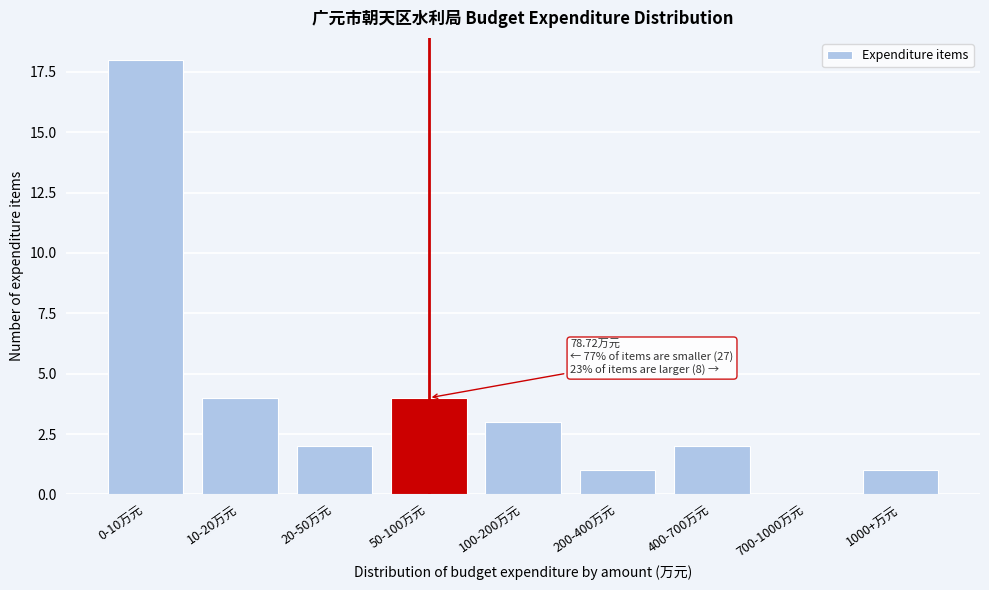

Reading left to right, transcribe all the data shown in this chart.

0-10万元=18	10-20万元=4	20-50万元=2	50-100万元=4	100-200万元=3	200-400万元=1	400-700万元=2	700-1000万元=0	1000+万元=1